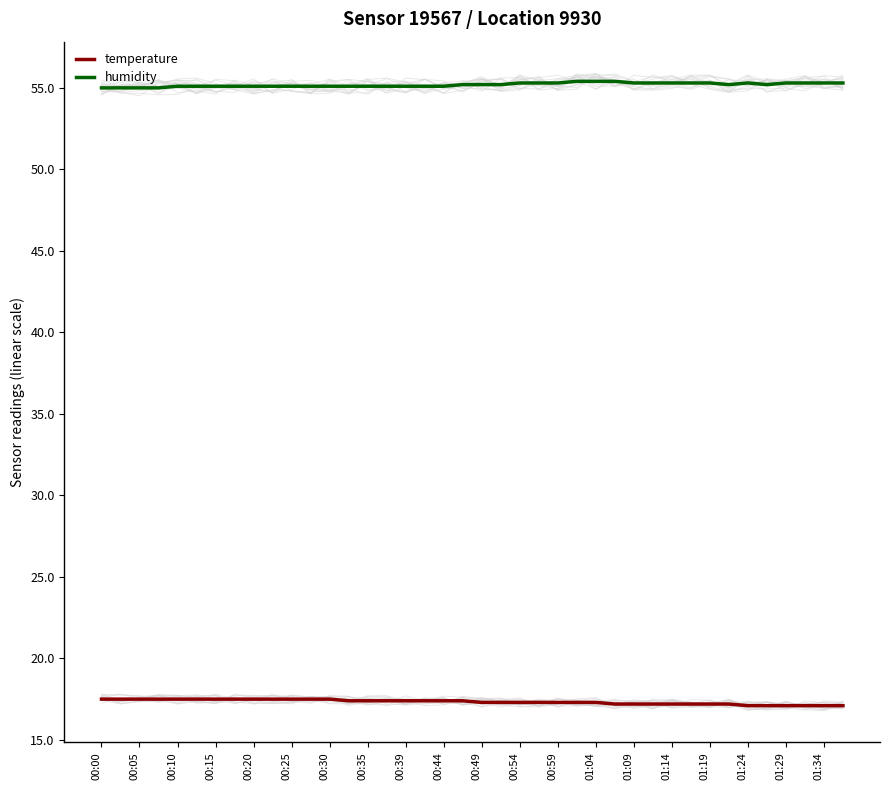

True or false: humidity and temperature cross at least once.

False